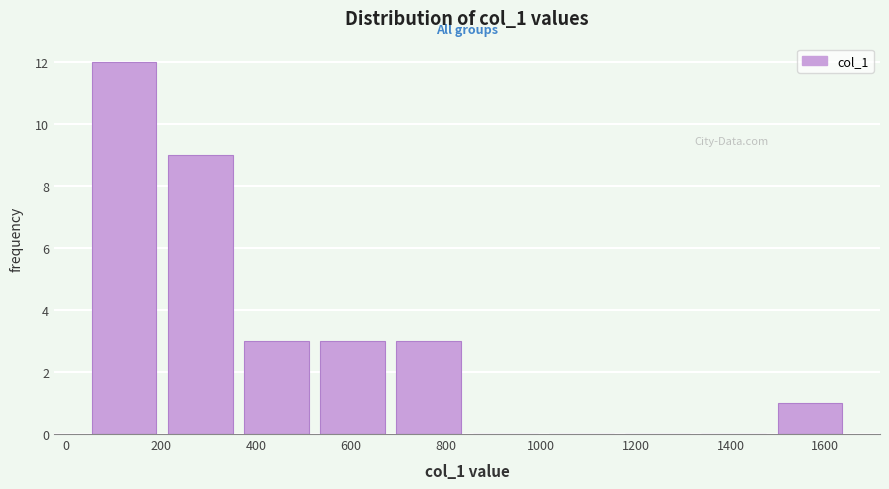

Reading left to right, list every bar in this chart as the range it spans on the x-axis followed by its height. Neither the bar edges nor the heights are printed on the chart, so give them approximately, as read against the axes.

40 to 200: 12
200 to 360: 9
360 to 520: 3
520 to 680: 3
680 to 840: 3
840 to 1000: 0
1000 to 1160: 0
1160 to 1320: 0
1320 to 1480: 0
1480 to 1640: 1